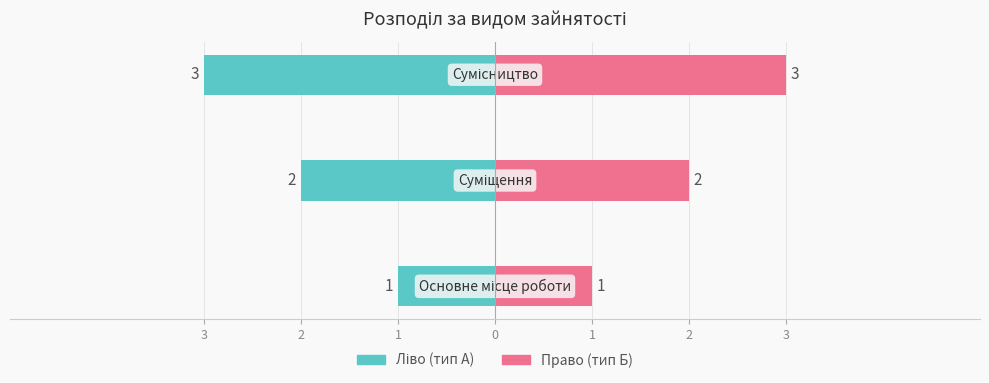

At how many categories does at least one series exceed 0?

3